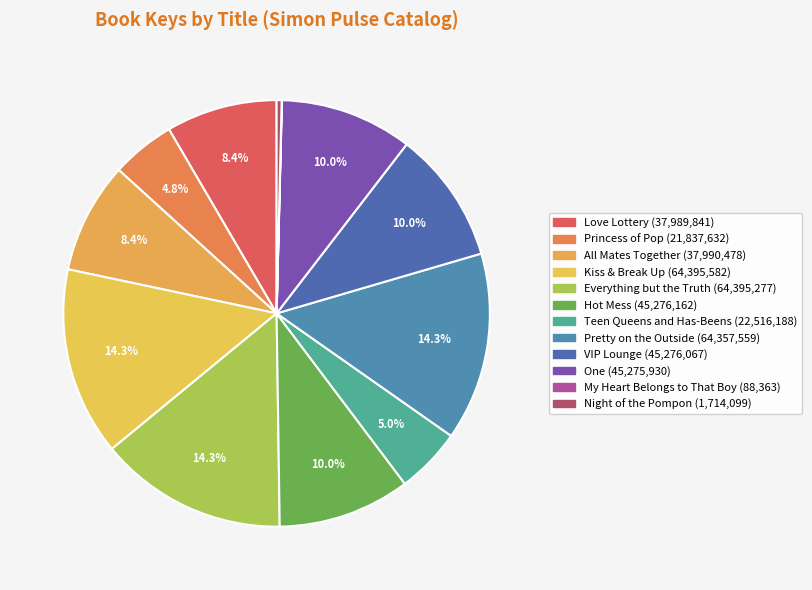

To the nearest percent, what is the difference between the largest and smallest slice percentages?

14%